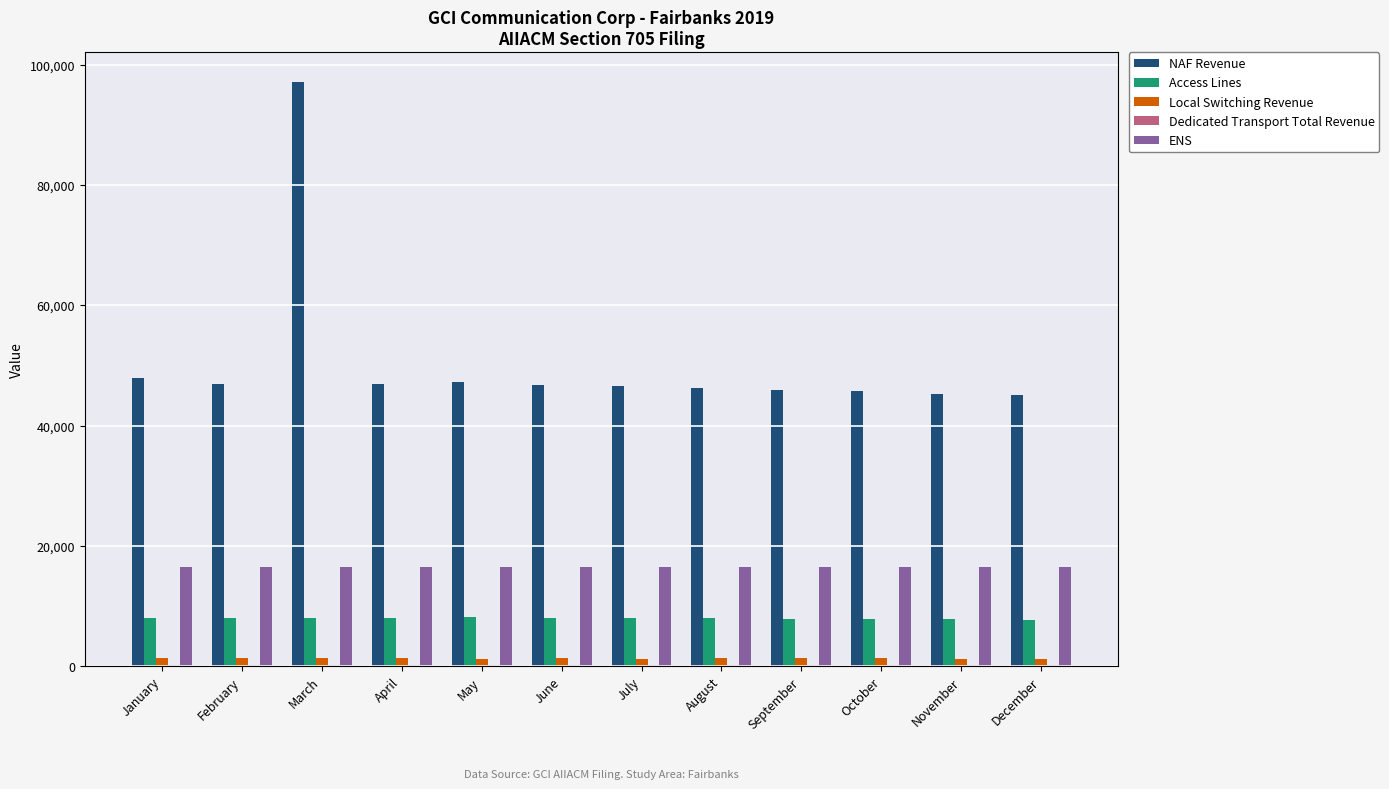

Where is NAF Revenue nearest to the value 71105?

January